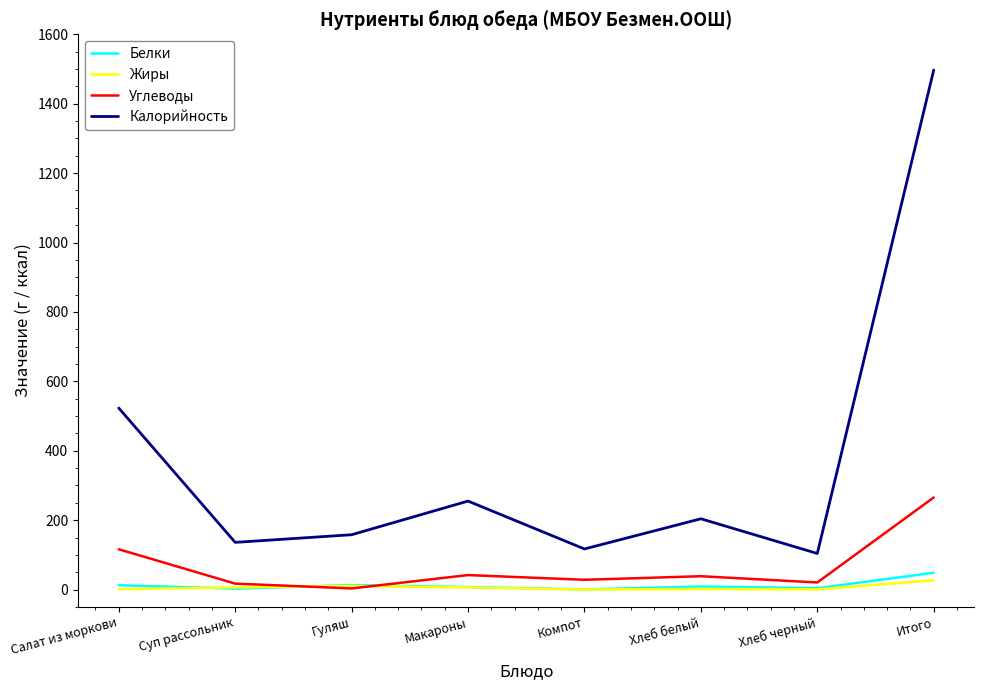

The value of Углеводы at Хлеб черный is 20.5. True or false?

True